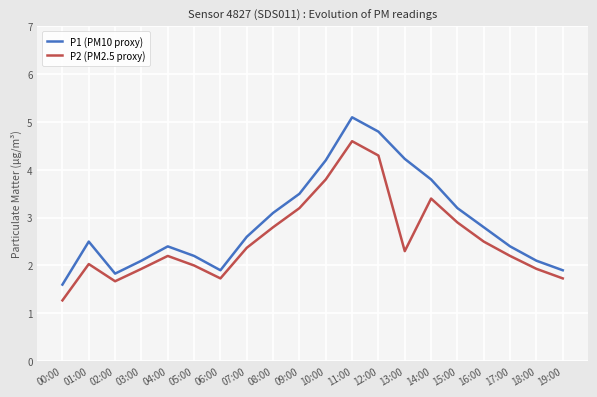

How many lines are shown in the chart?

2